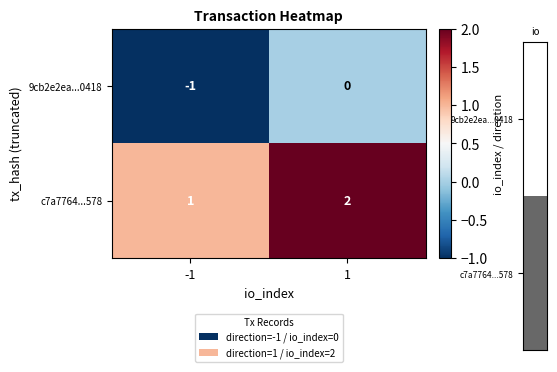

What is the sum of all c7a7764...578 values?

3